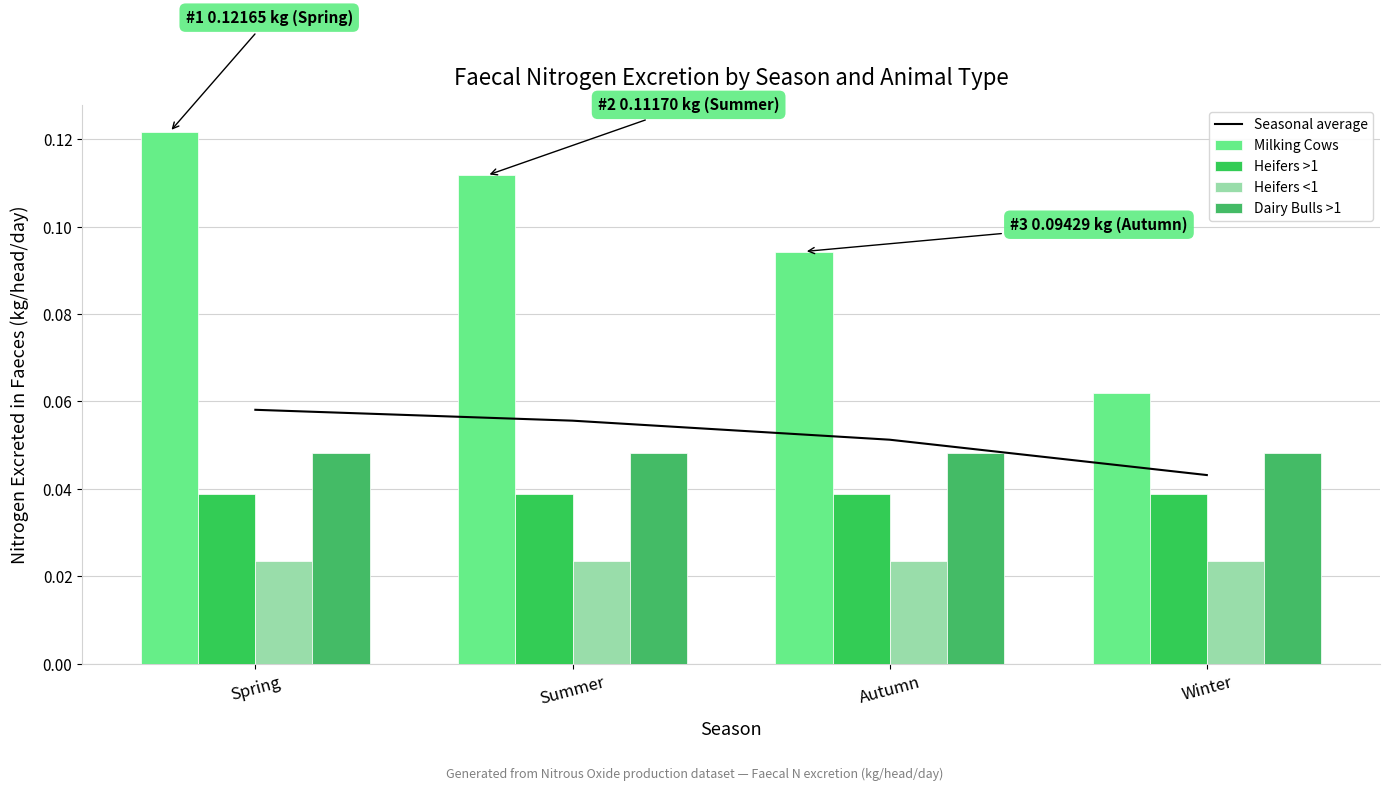

What are all the series names shown in the legend?

Seasonal average, Milking Cows, Heifers >1, Heifers <1, Dairy Bulls >1